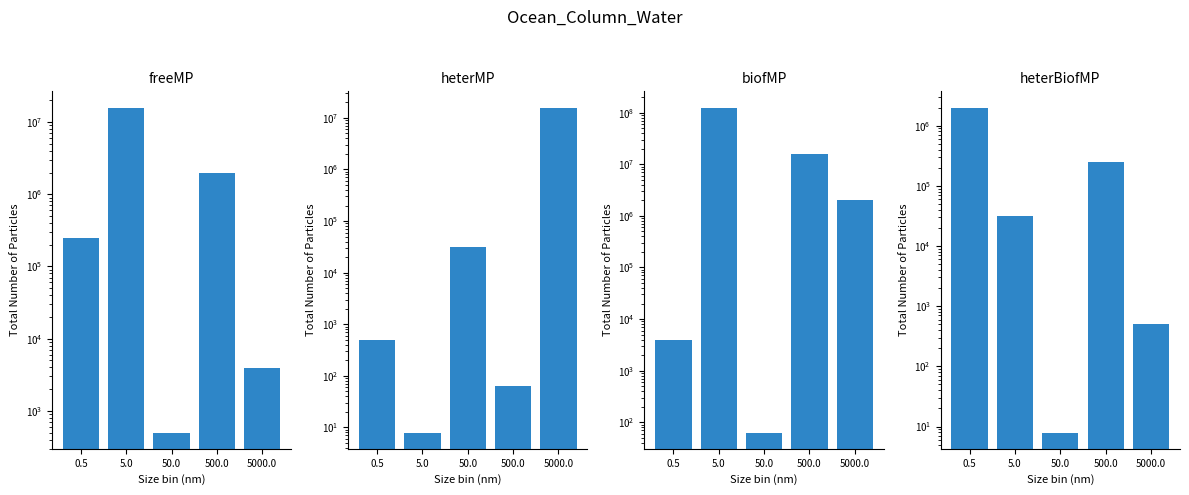

Which series has the largest total across all categories?

col_4